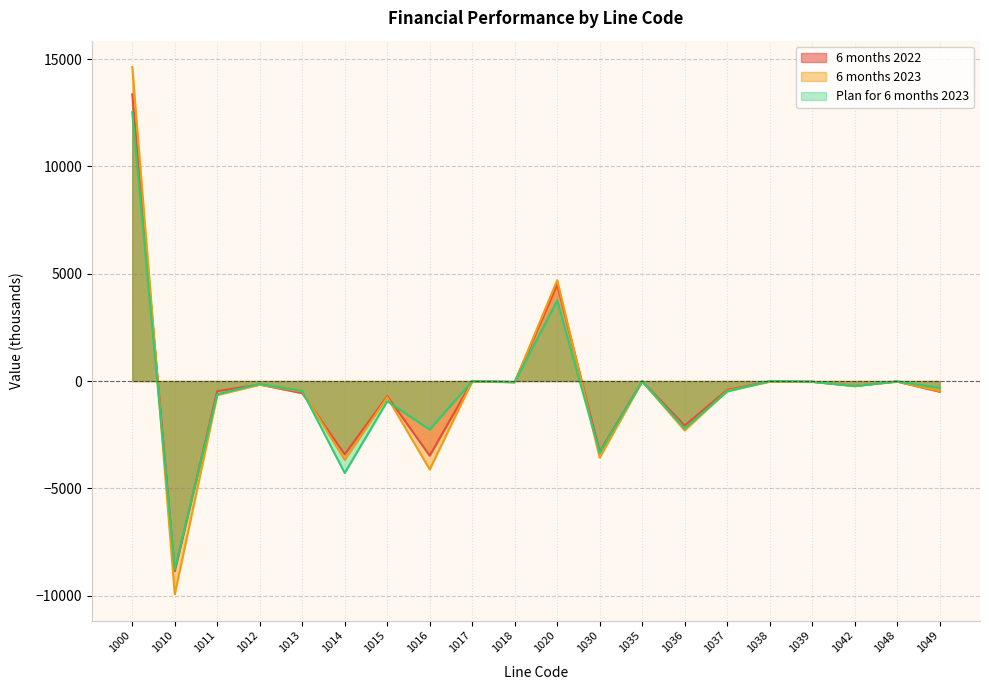

What value does the Plan for 6 months 2023 series have at 1039?

-36